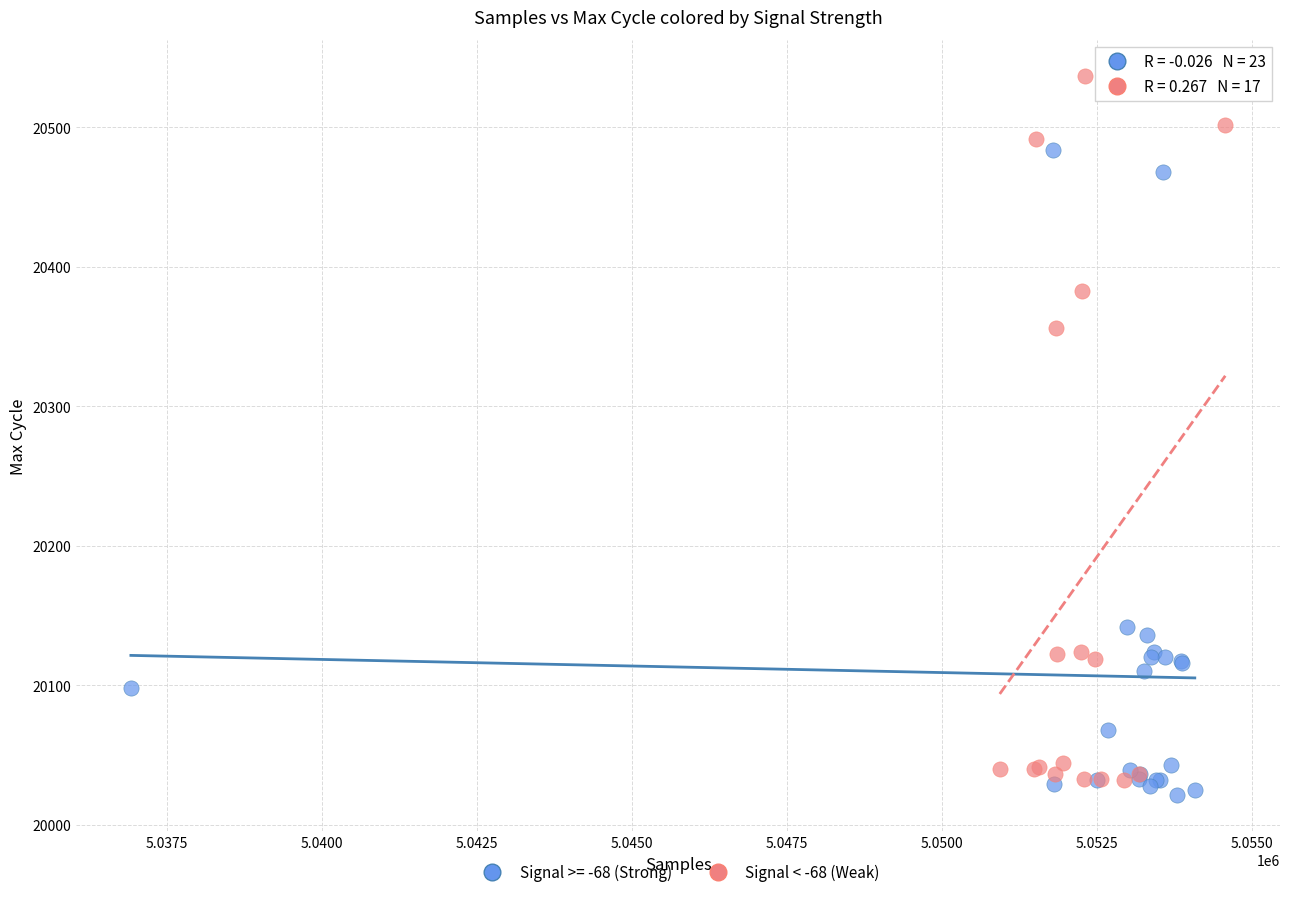

Which series contains the highest Y value?

Signal < -68 (Weak)